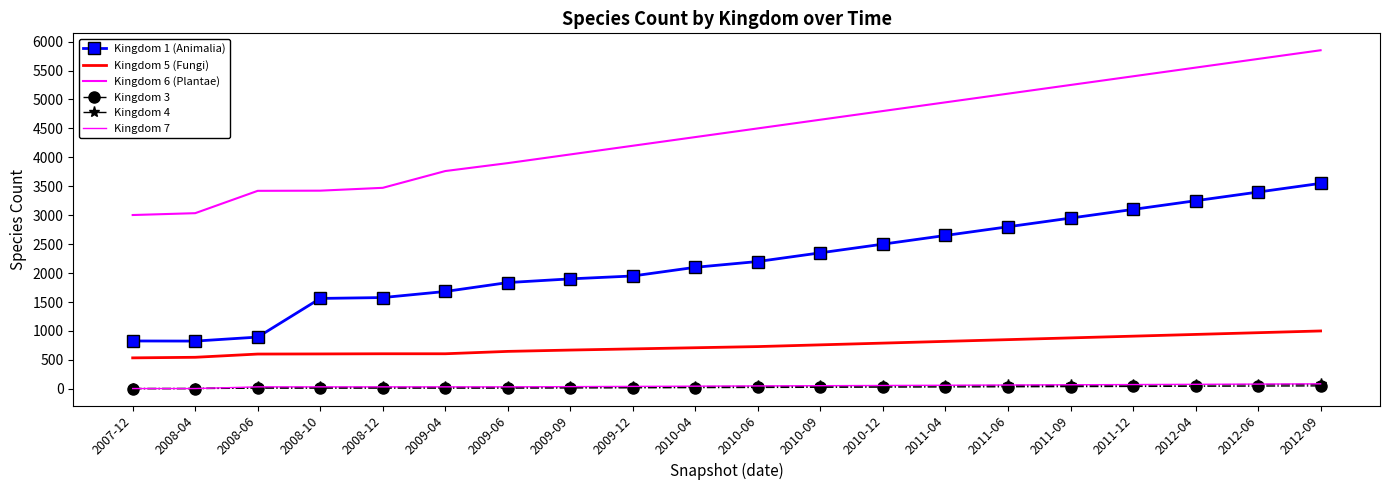

How many series are shown in this chart?

6